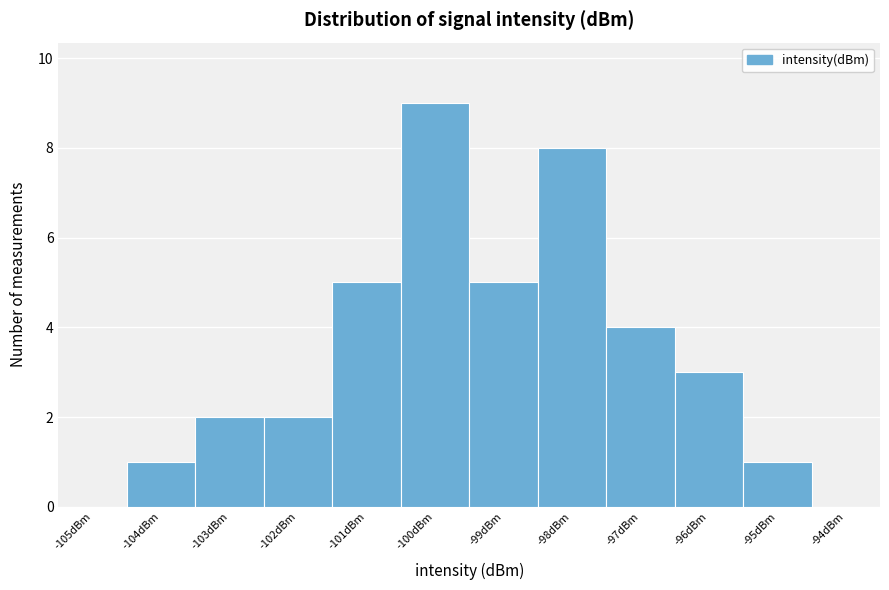

Reading left to right, transcribe this chart: for each bar, give the range it covers on the x-axis and its height. The values are not printed on the chart, so give them approximately, as read against the axis.

-105.5 to -104.5: 0
-104.5 to -103.5: 1
-103.5 to -102.5: 2
-102.5 to -101.5: 2
-101.5 to -100.5: 5
-100.5 to -99.5: 9
-99.5 to -98.5: 5
-98.5 to -97.5: 8
-97.5 to -96.5: 4
-96.5 to -95.5: 3
-95.5 to -94.5: 1
-94.5 to -93.5: 0